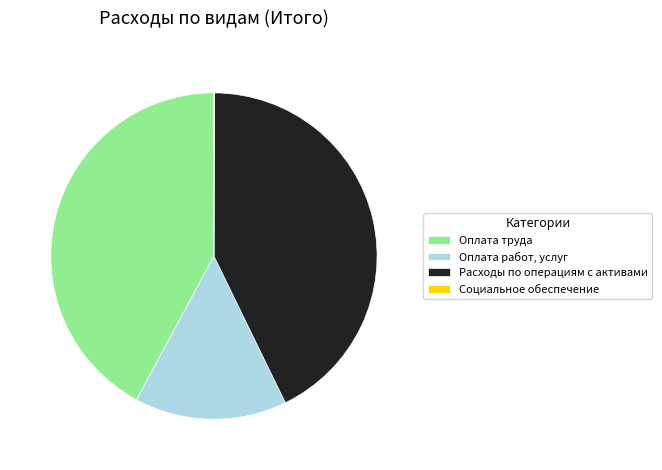

The Оплата работ, услуг slice represents 1% of the pie. True or false?

False